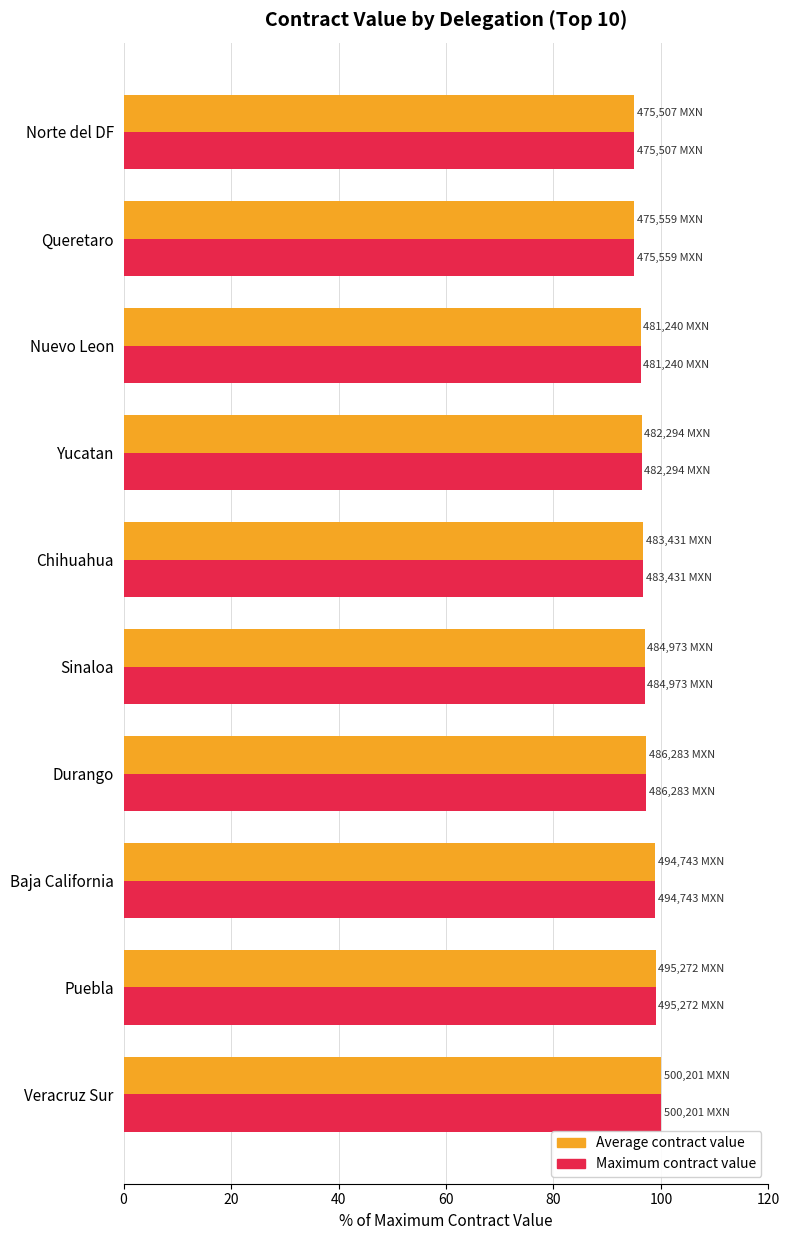

What is the average value of the Average contract value series?

97.2